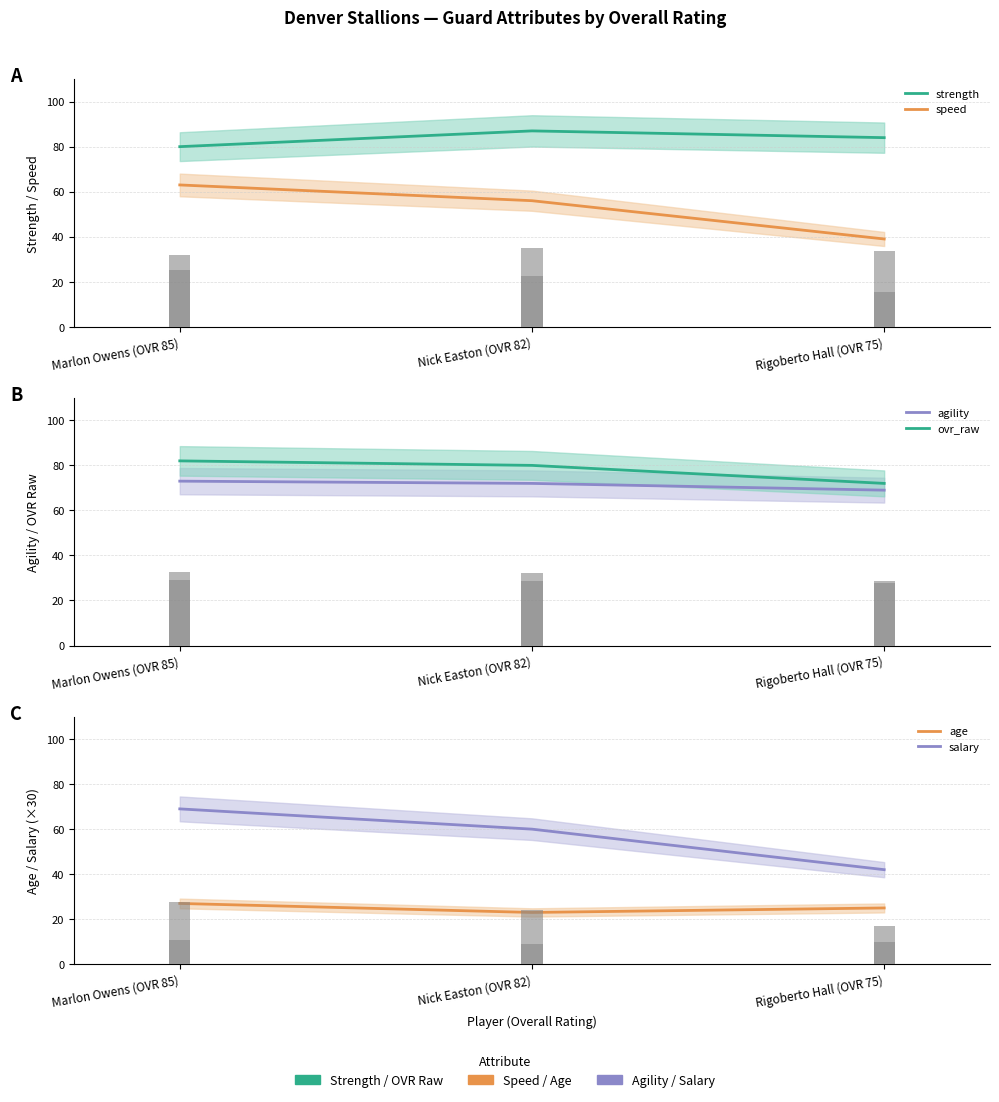

Between Marlon Owens (OVR 85) and Nick Easton (OVR 82), which series saw the biggest shift?

salary